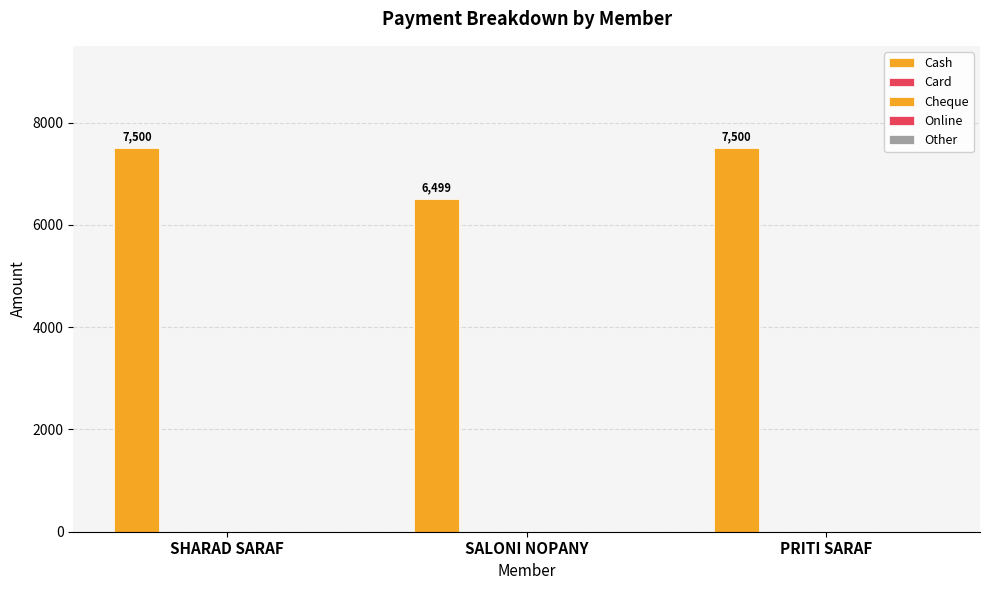

Does the chart contain any negative values?

No